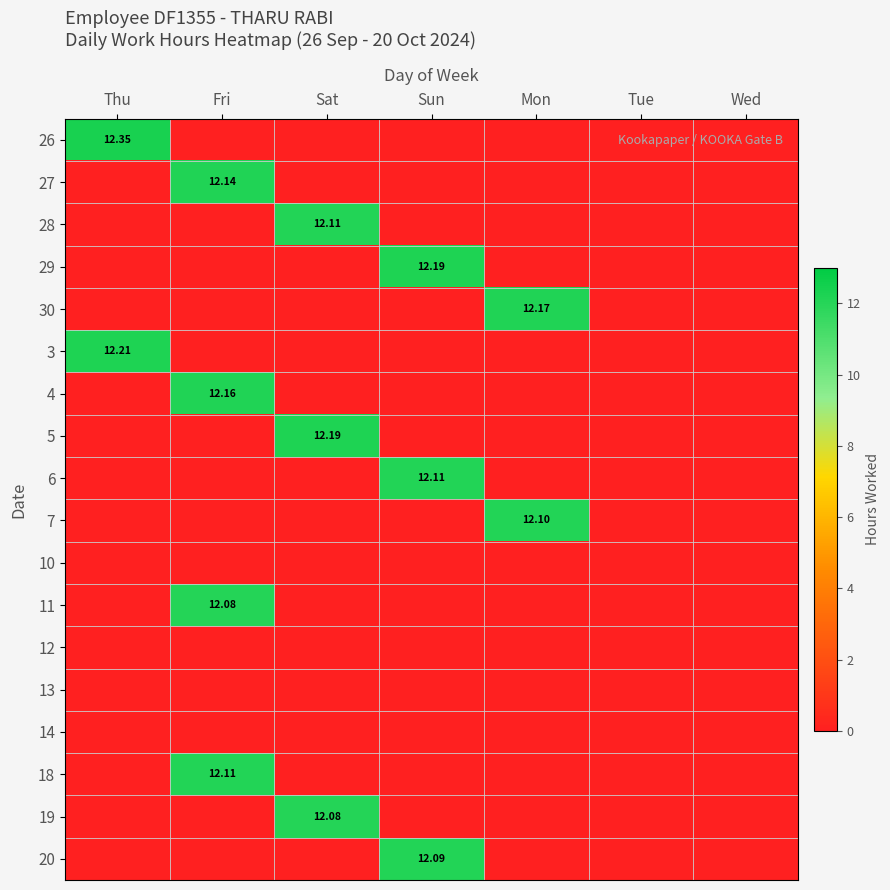

What is the difference between the maximum and minimum values in the 20 series?

12.1